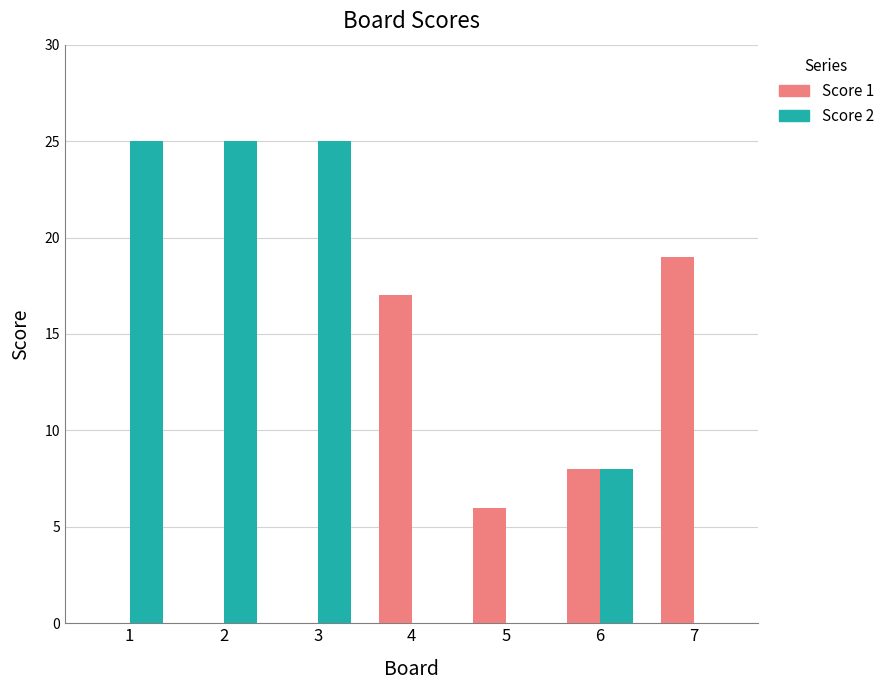

Where does the Score 1 series first go above 6?

4